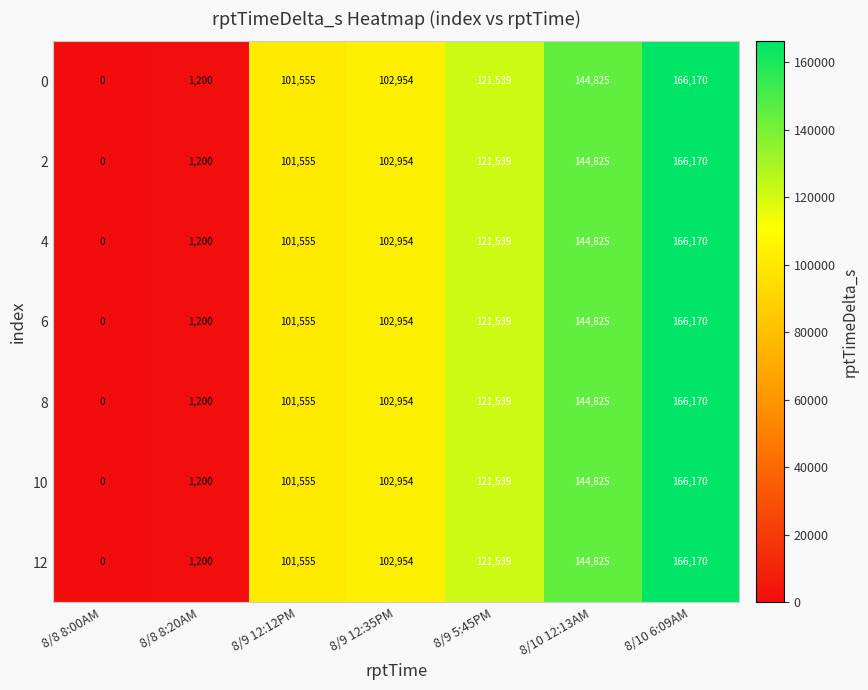

At which category is the sum across all series the highest?

8/10 6:09AM